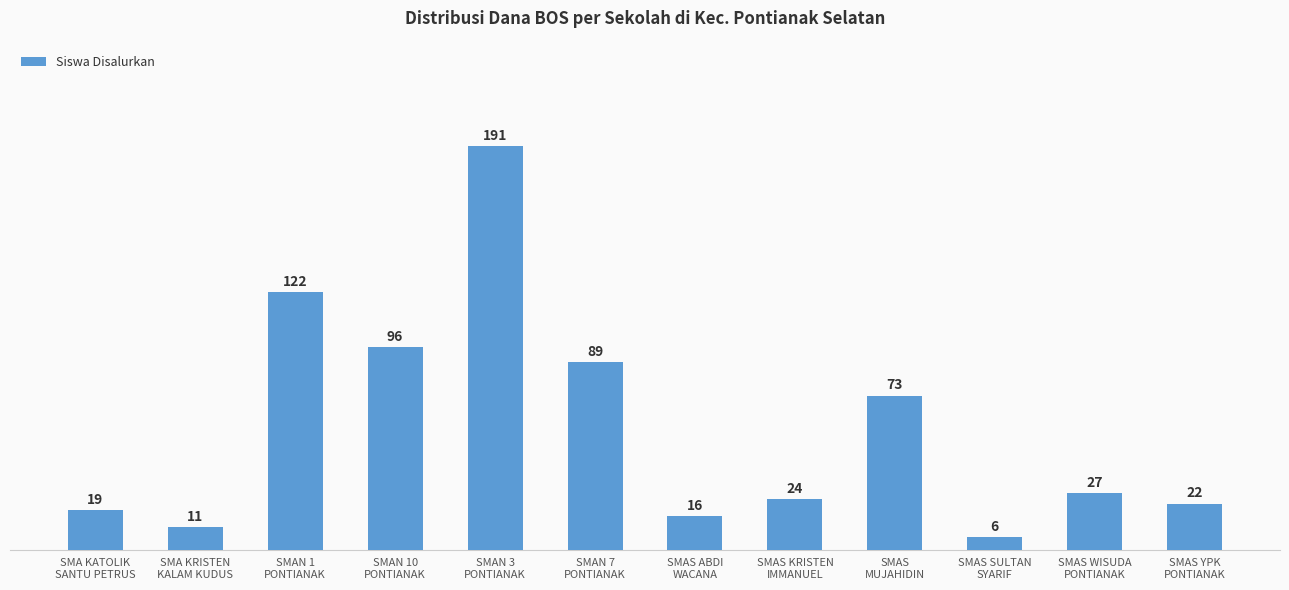

Reading right to left, transcribe all the data shown in this chart.

22	27	6	73	24	16	89	191	96	122	11	19